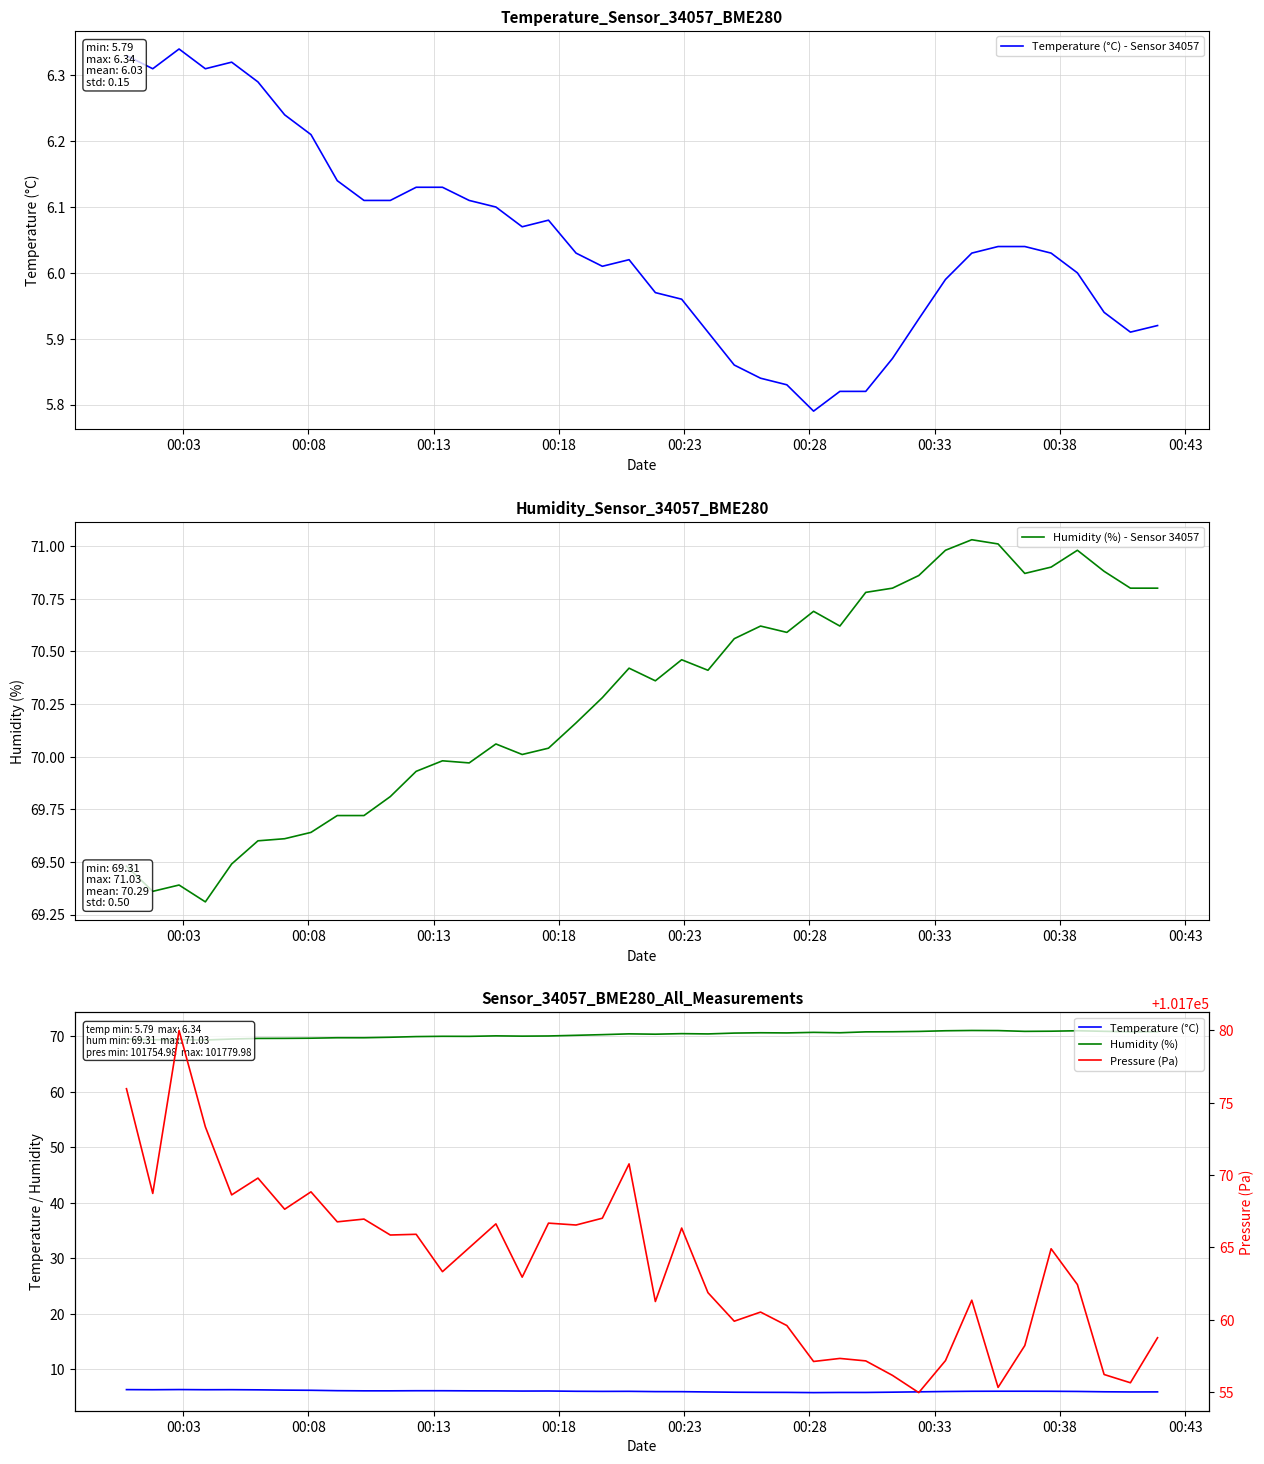

In Temperature (°C) - Sensor 34057, how many points are higher than both neighbors (excluding endpoints)?

4